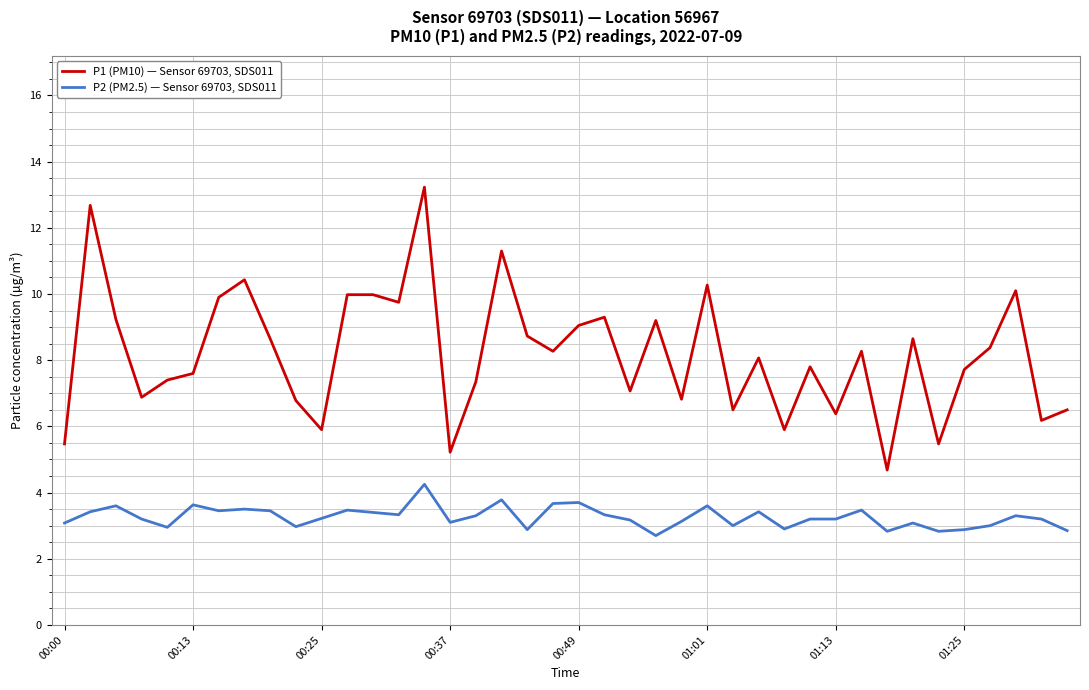

True or false: P2 (PM2.5) — Sensor 69703, SDS011 and P1 (PM10) — Sensor 69703, SDS011 intersect in this chart.

False